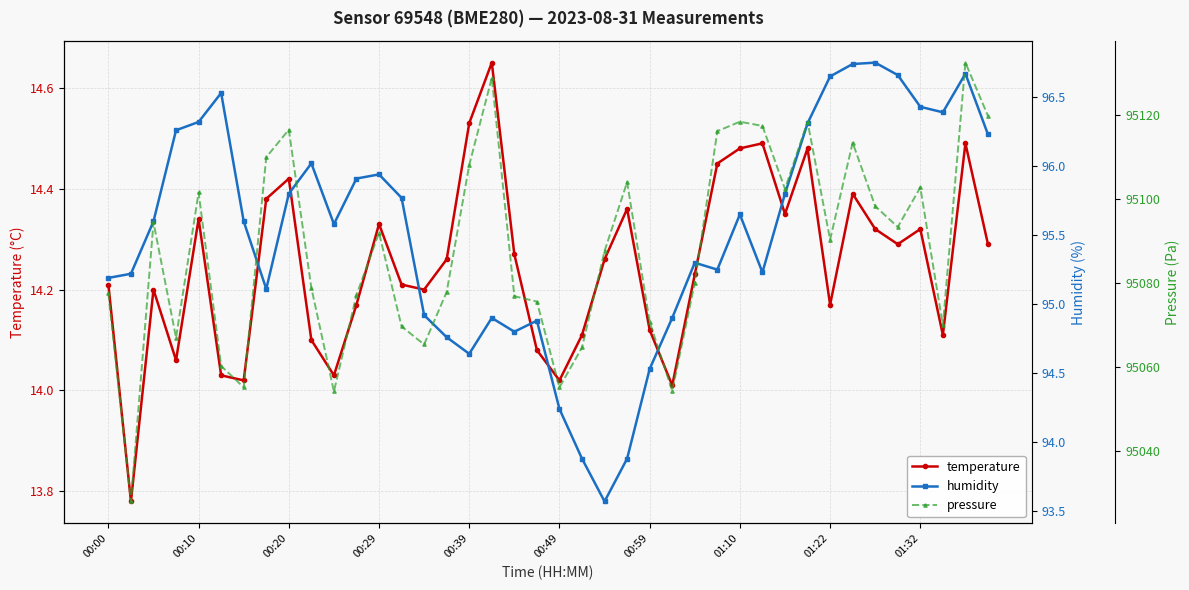

How many data points in humidity are less than 95?

12